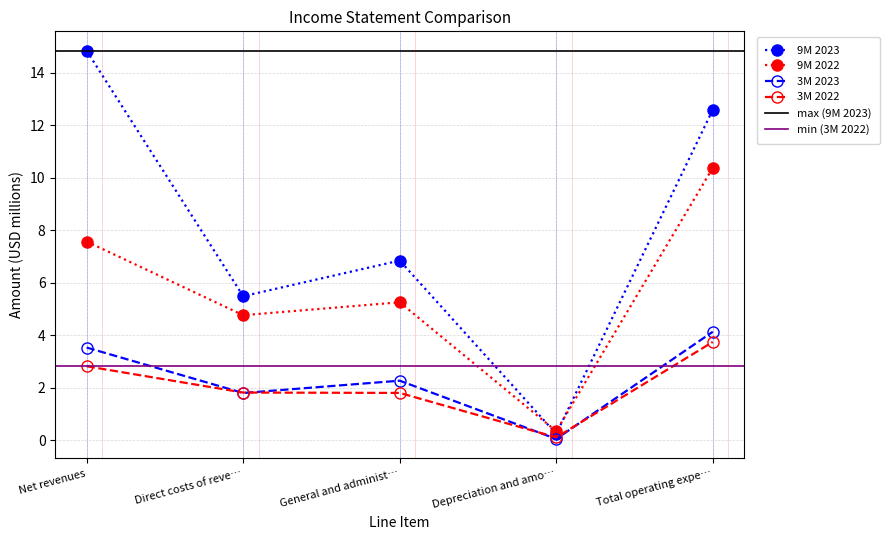

True or false: 9M 2022 and 9M 2023 cross at least once.

True